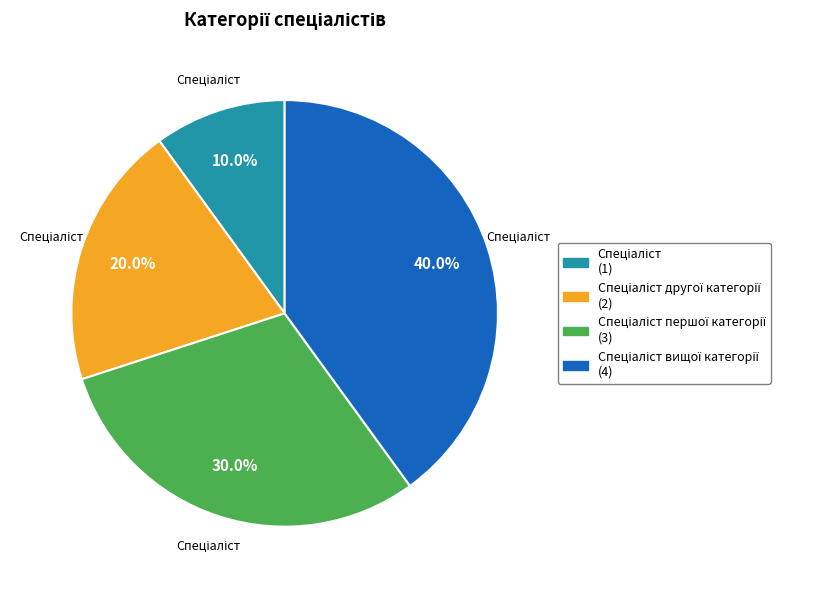

Is there a majority slice in this chart?

No